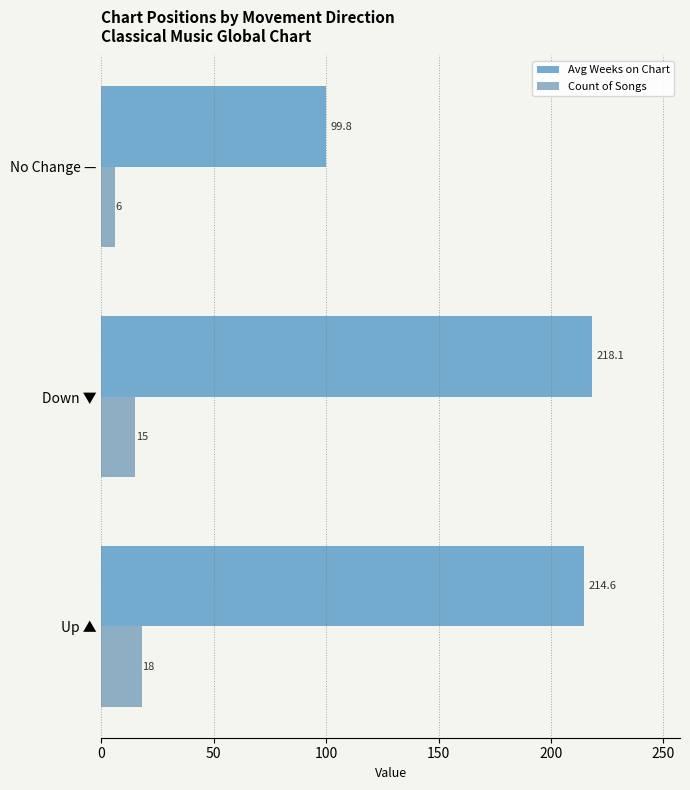

Read the Count of Songs value at Down ▼.

15.0